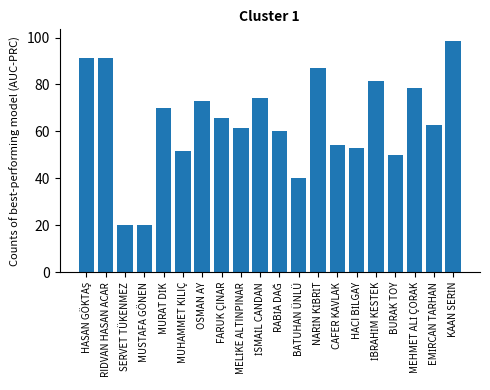

Count the number of values greater than 65.

10